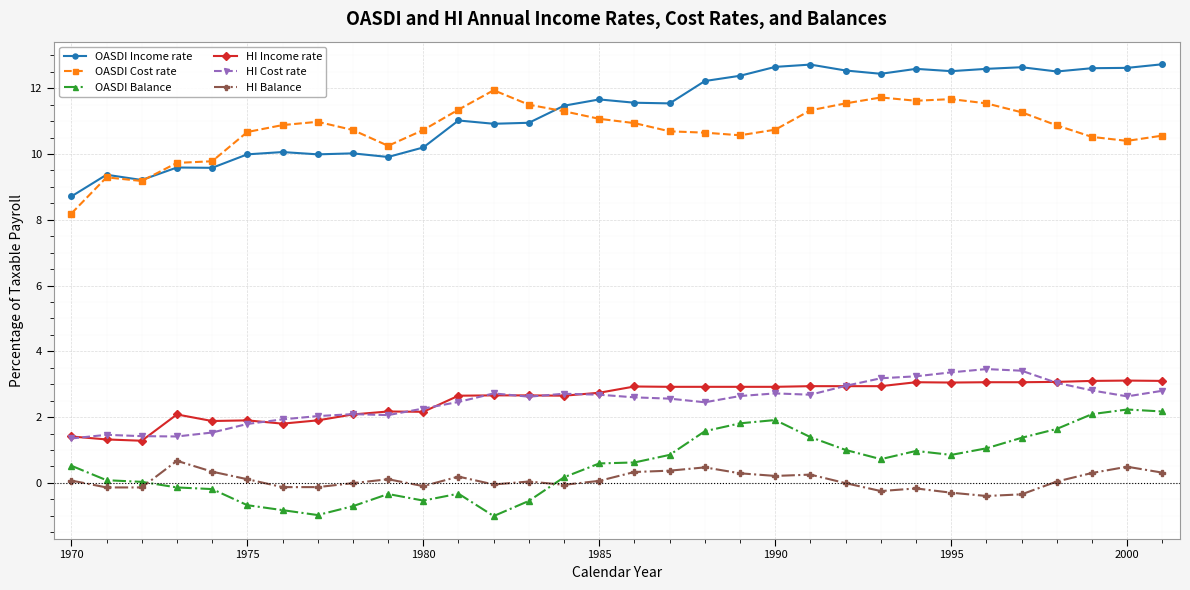

What is the maximum value for HI Income rate?

3.1